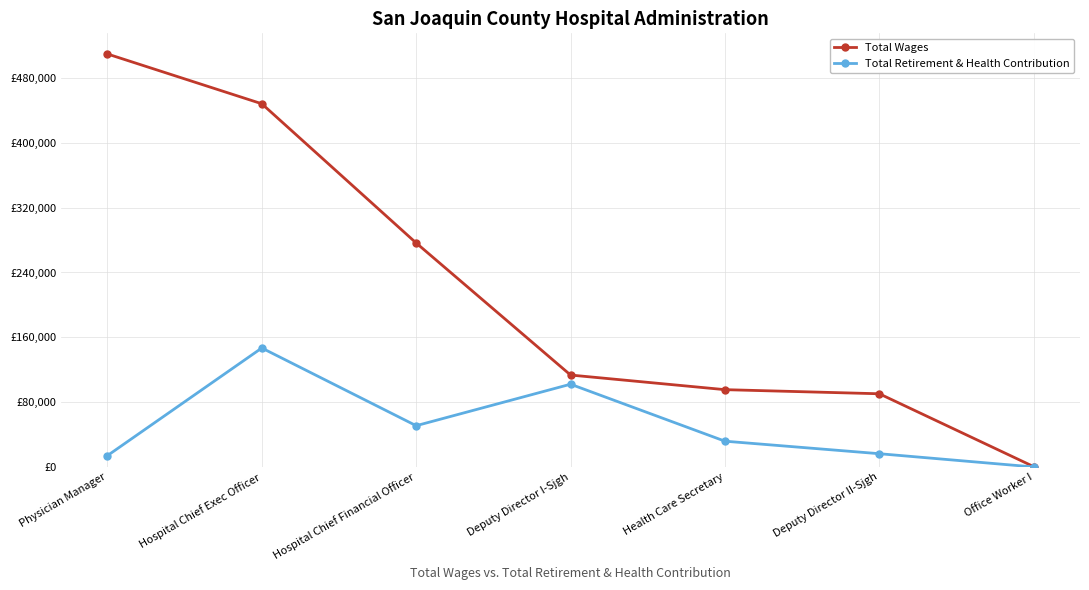

What is the maximum value shown in the chart?

509696